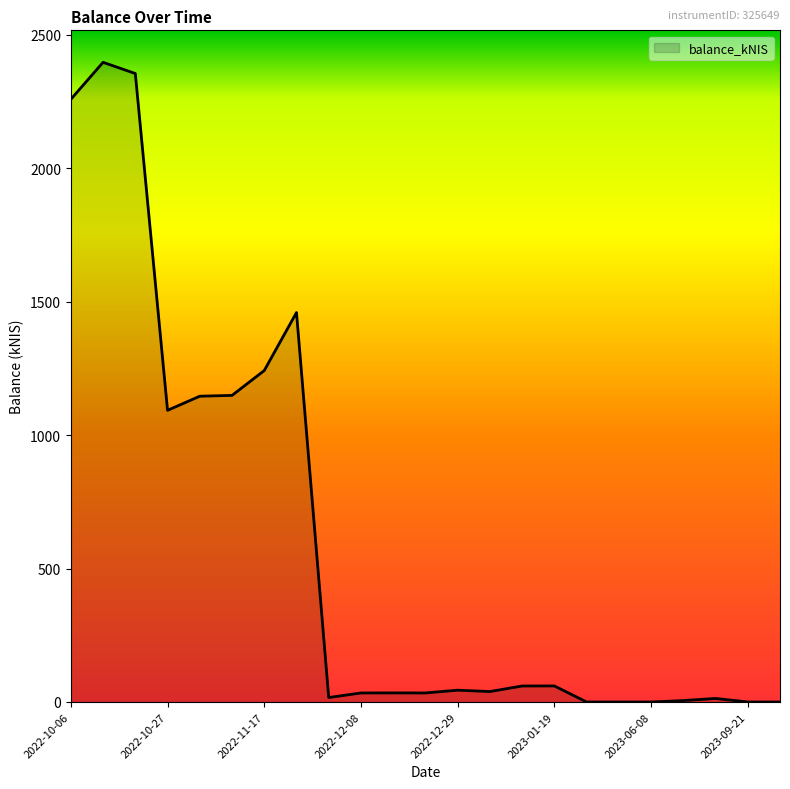

What is the average value?

584.4